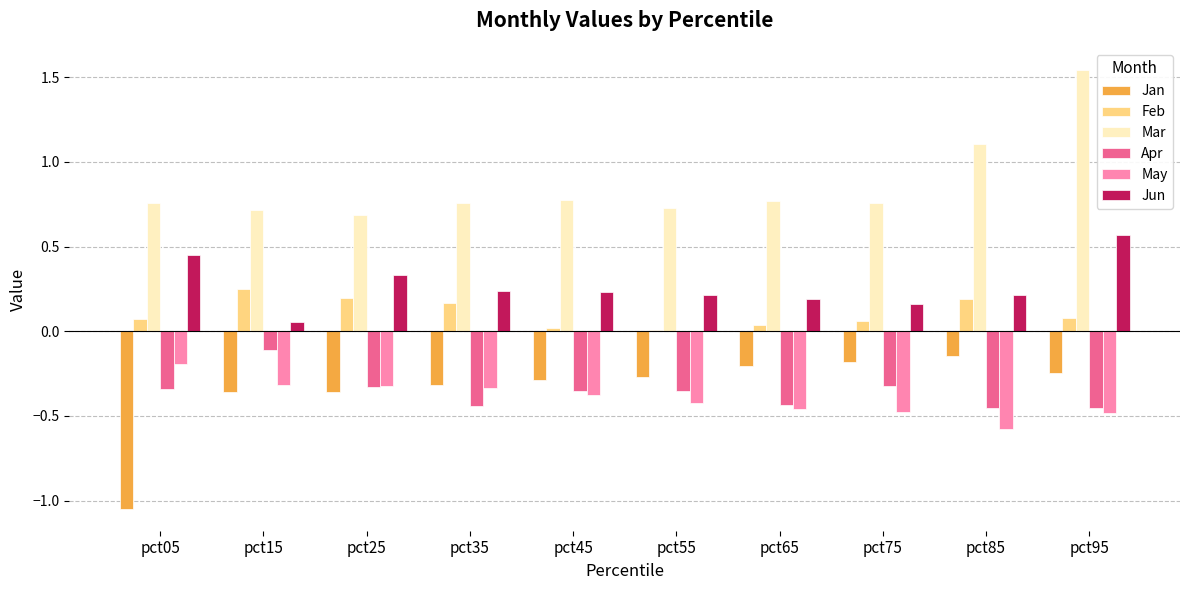

Is it true that May equals -0.2 at pct55?

False